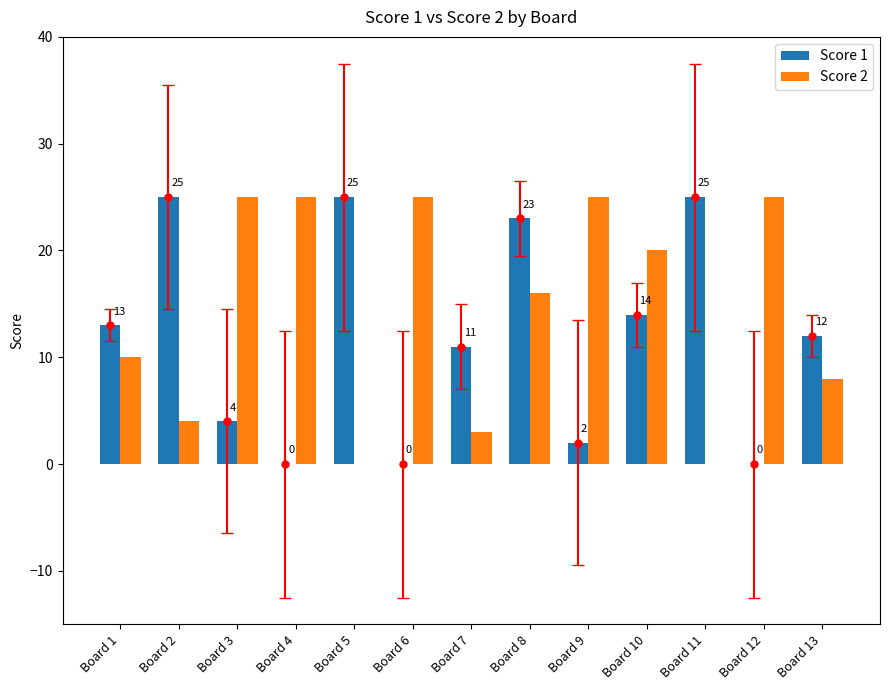

What is the greatest value displayed?

25